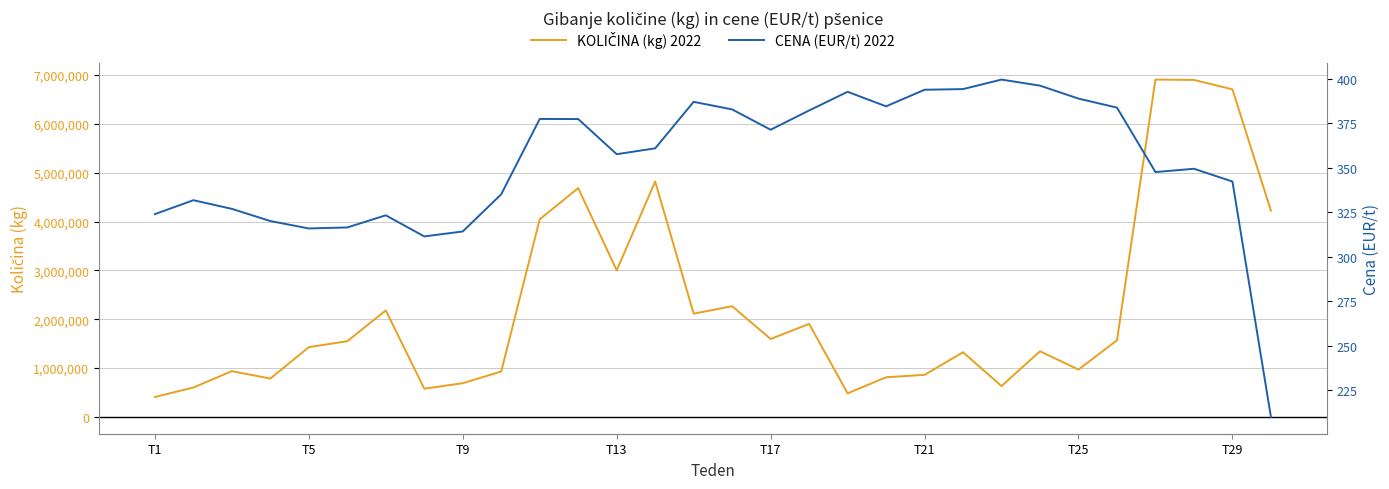

How many data points in CENA (EUR/t) 2022 are less than 361?

15